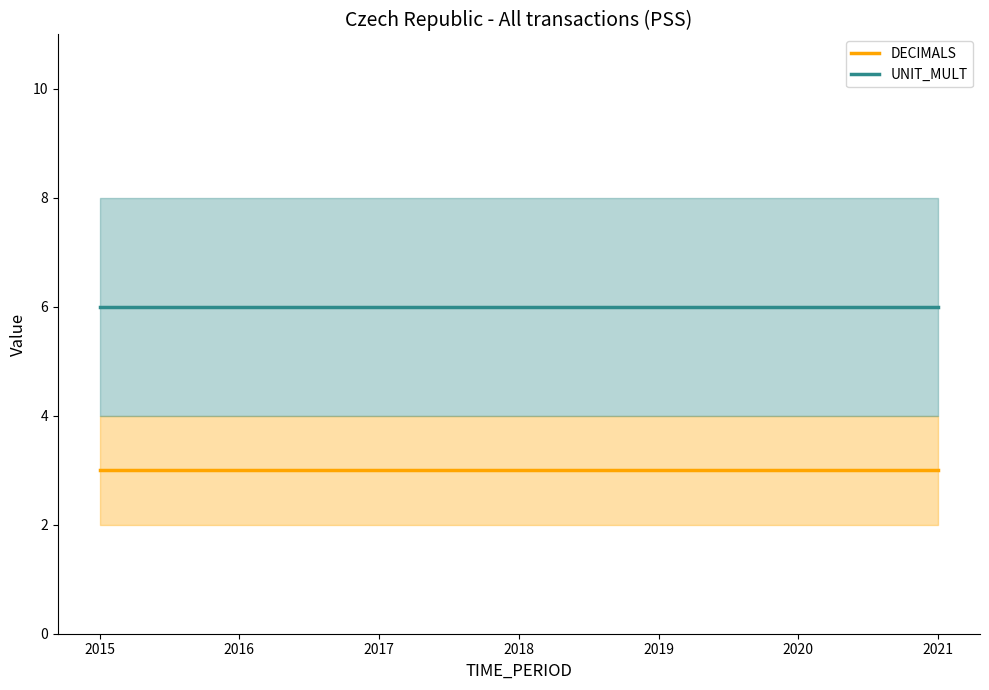

True or false: UNIT_MULT and DECIMALS cross at least once.

False